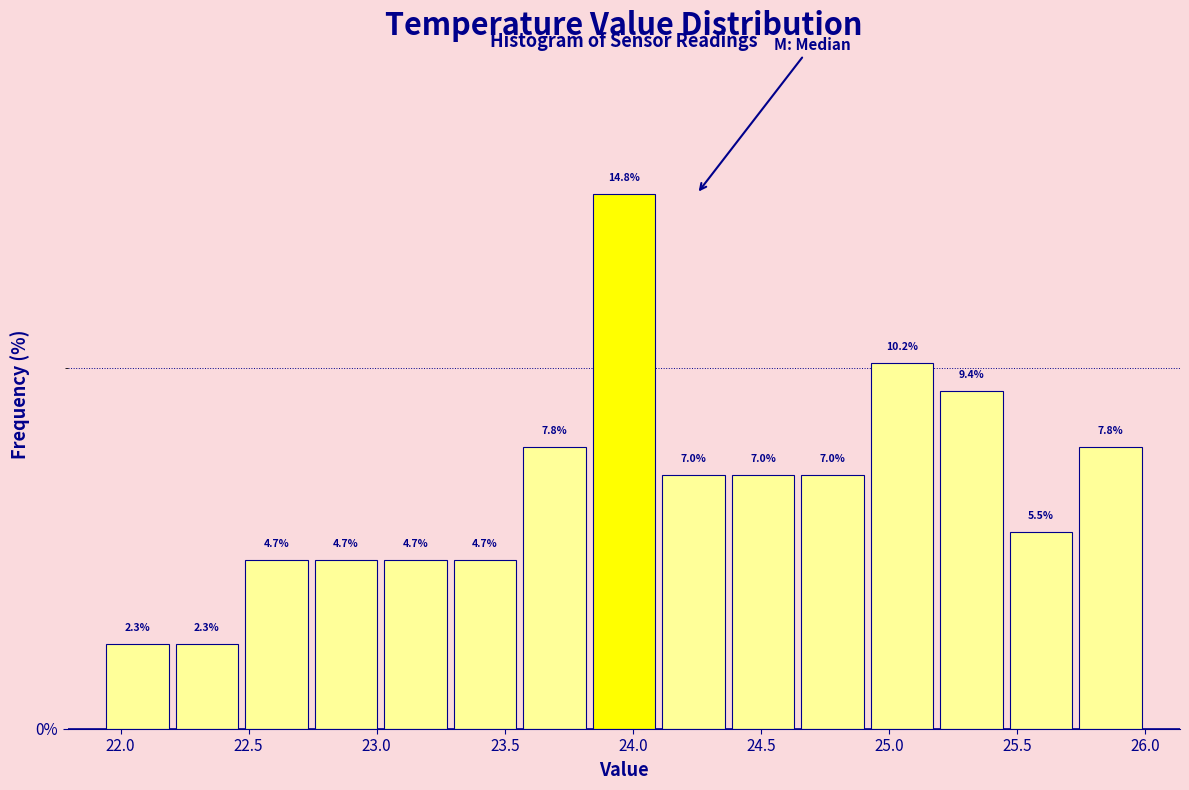

Which range on the x-axis has the tallest bar?

23.85 to 24.10